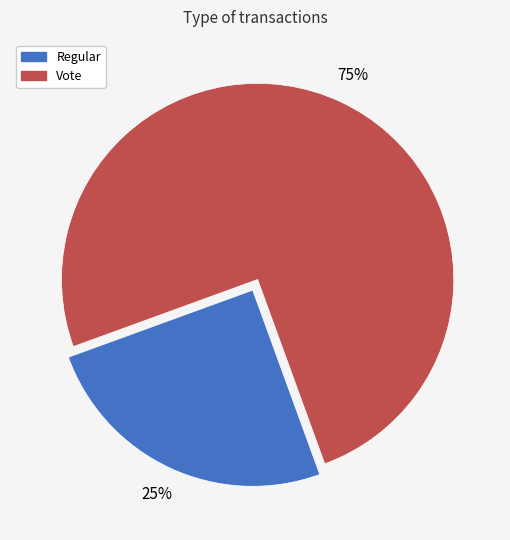

Count the number of slices in the pie.

2